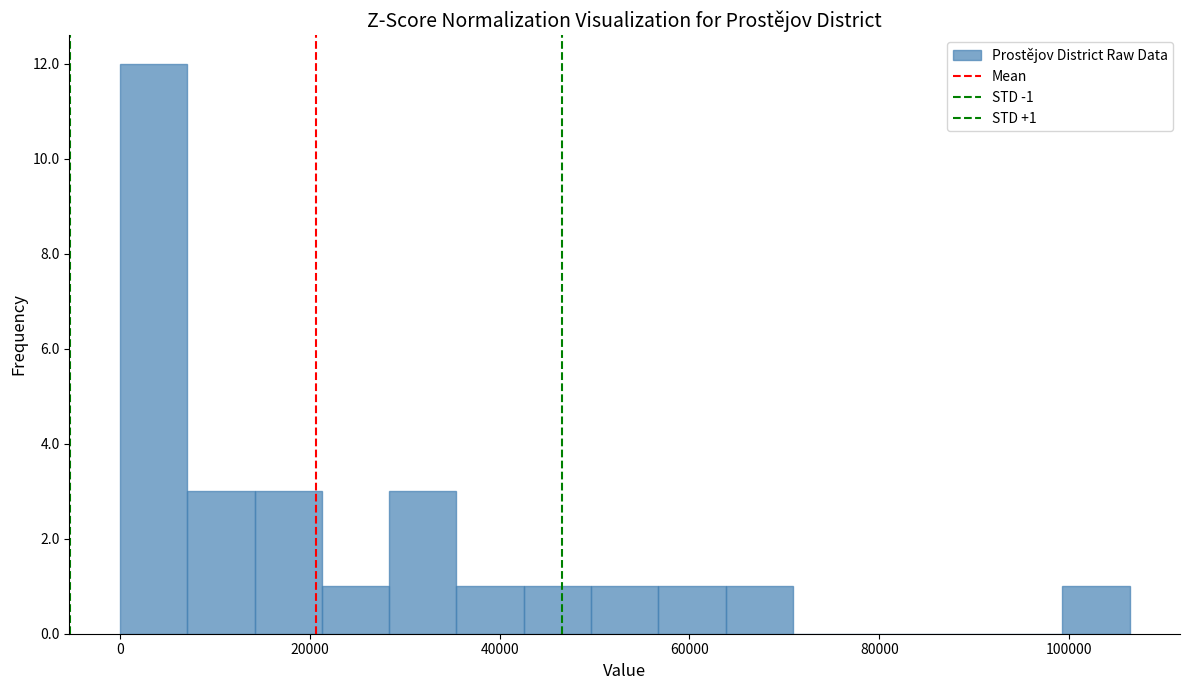

Around what value on the x-axis is the tallest bar? Give the approximate position of its centre, as read against the axis.

4000